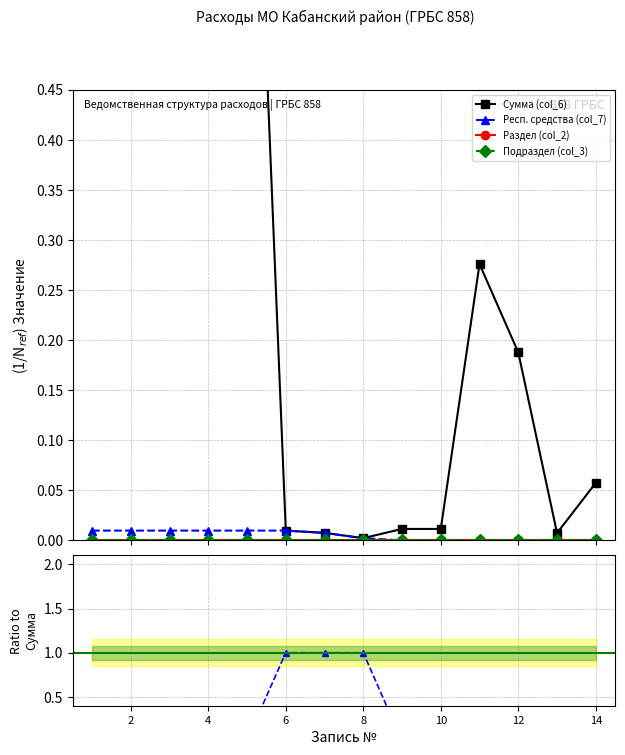

What is the total value across all series at 10?

1.1